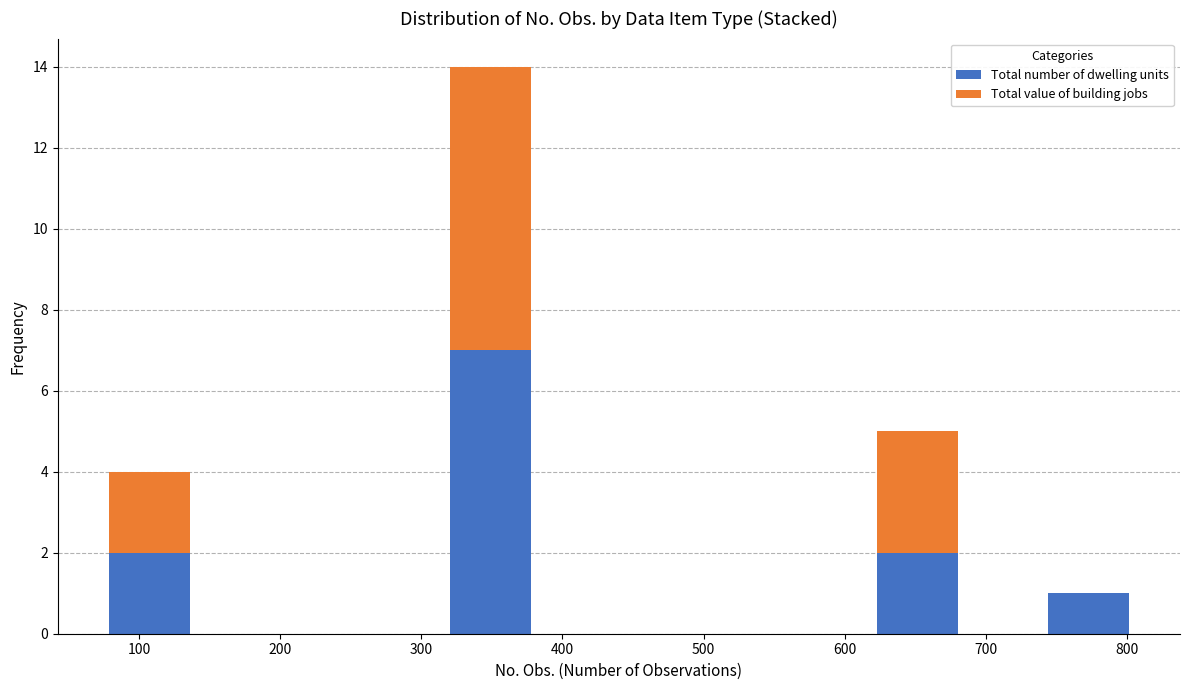

Reading left to right, list every stacked bar in this chart as the range it spans on the x-axis followed by its total height. Neither the bar edges nor the heights are printed on the chart, so give them approximately, as read against the axes.

80 to 140: 4
140 to 200: 0
200 to 260: 0
260 to 320: 0
320 to 380: 14
380 to 440: 0
440 to 500: 0
500 to 560: 0
560 to 620: 0
620 to 680: 5
680 to 740: 0
740 to 800: 1